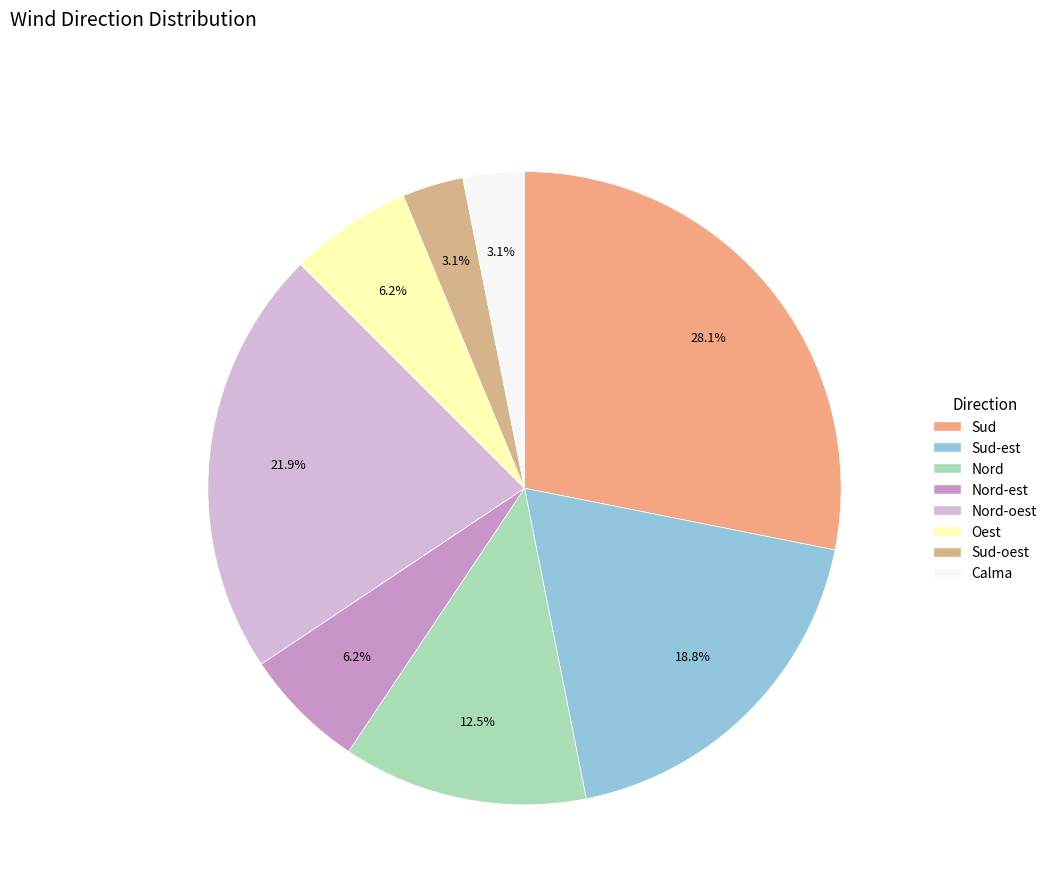

How many slices are in this pie chart?

8